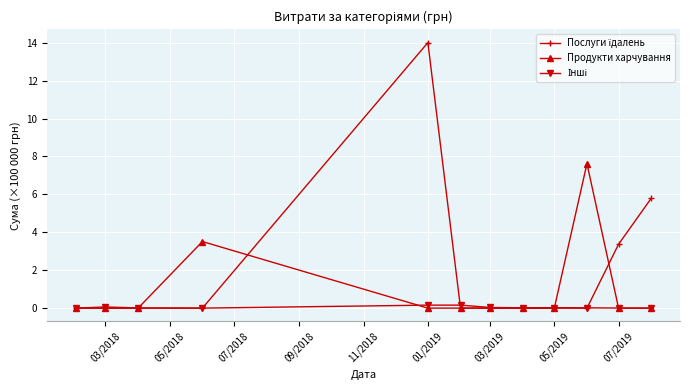

What is the greatest value displayed?

14.0